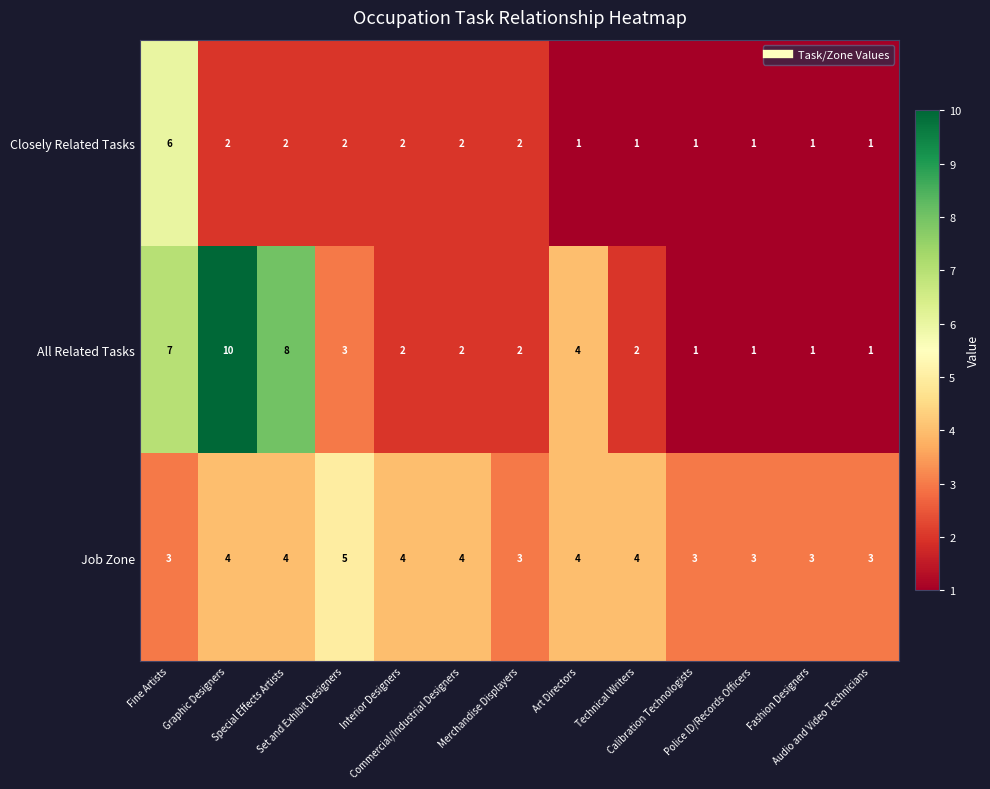

What is the total value across all series at Graphic Designers?

16